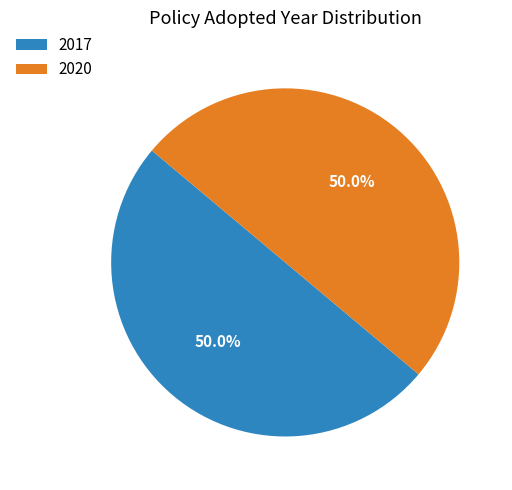

The 2020 slice represents 45% of the pie. True or false?

False